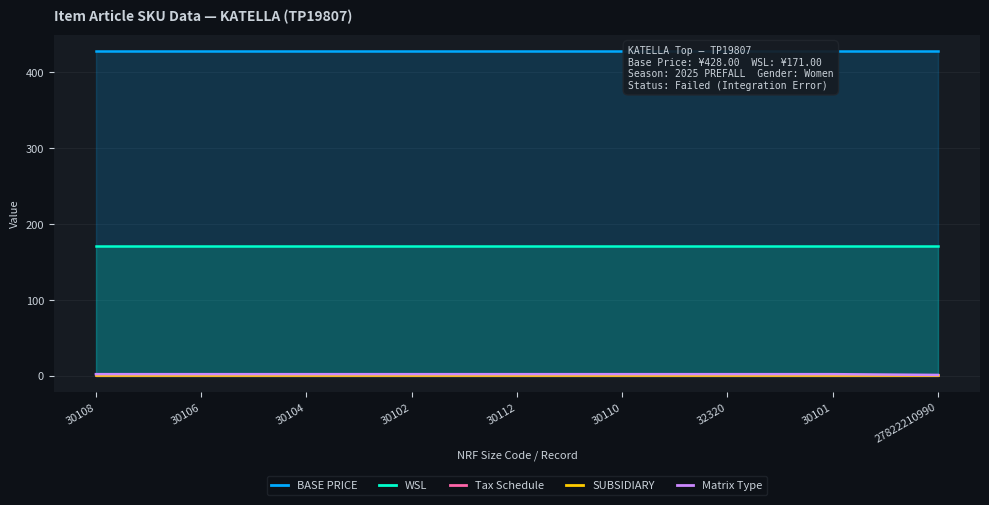

Reading right to left, list all the values displayed in this chart.

BASE PRICE: 428	428	428	428	428	428	428	428	428
WSL: 171	171	171	171	171	171	171	171	171
Tax Schedule: 1	1	1	1	1	1	1	1	1
SUBSIDIARY: 1	1	1	1	1	1	1	1	1
Matrix Type: 1	2	2	2	2	2	2	2	2